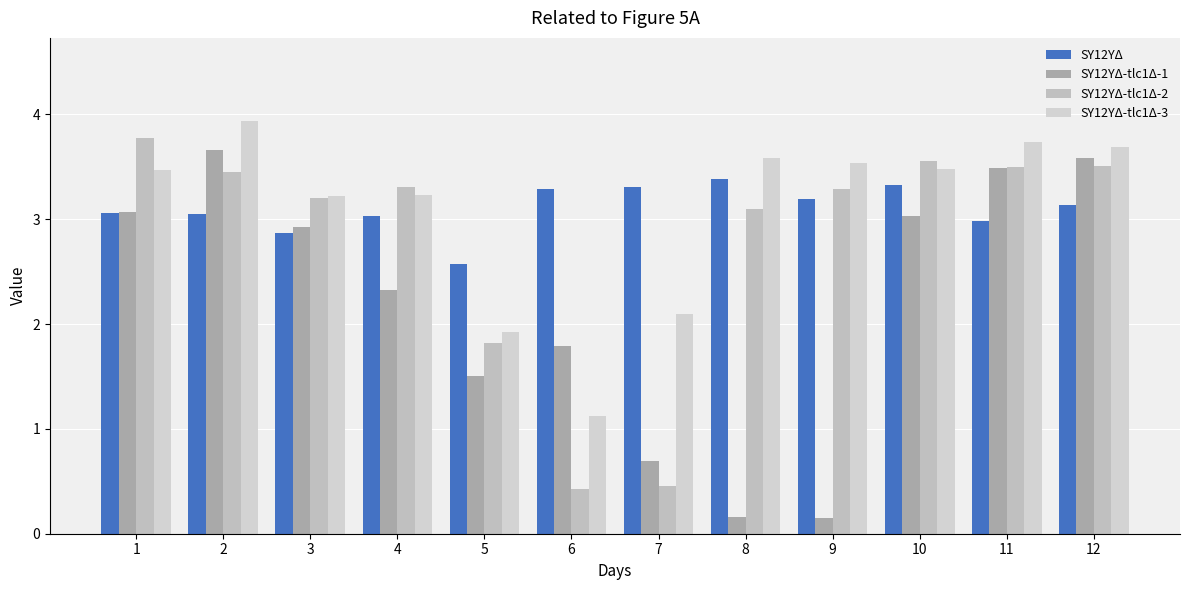

At which category does the chart reach its peak across all series?

2